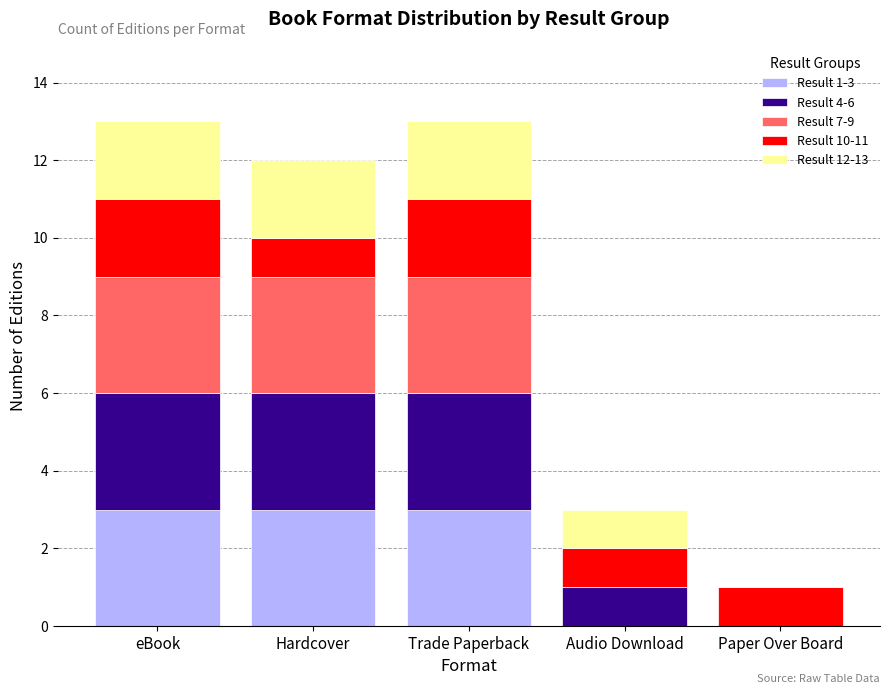

What is the total value across all series at Audio Download?

3